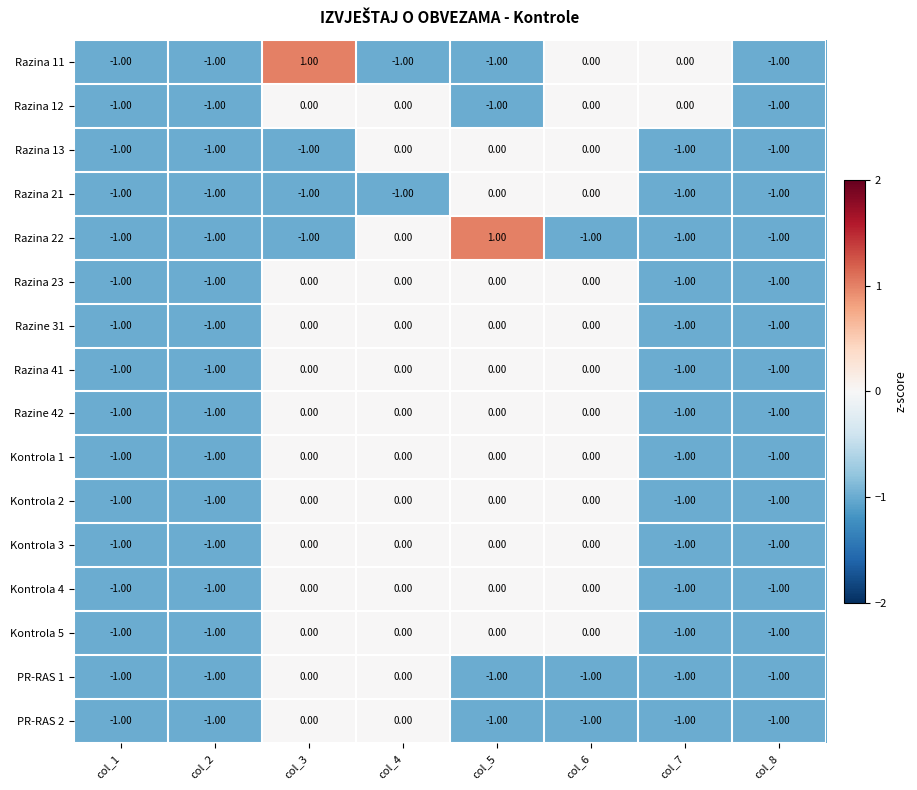

Is the value of Razina 13 at col_5 greater than the value of Kontrola 4 at col_7?

Yes